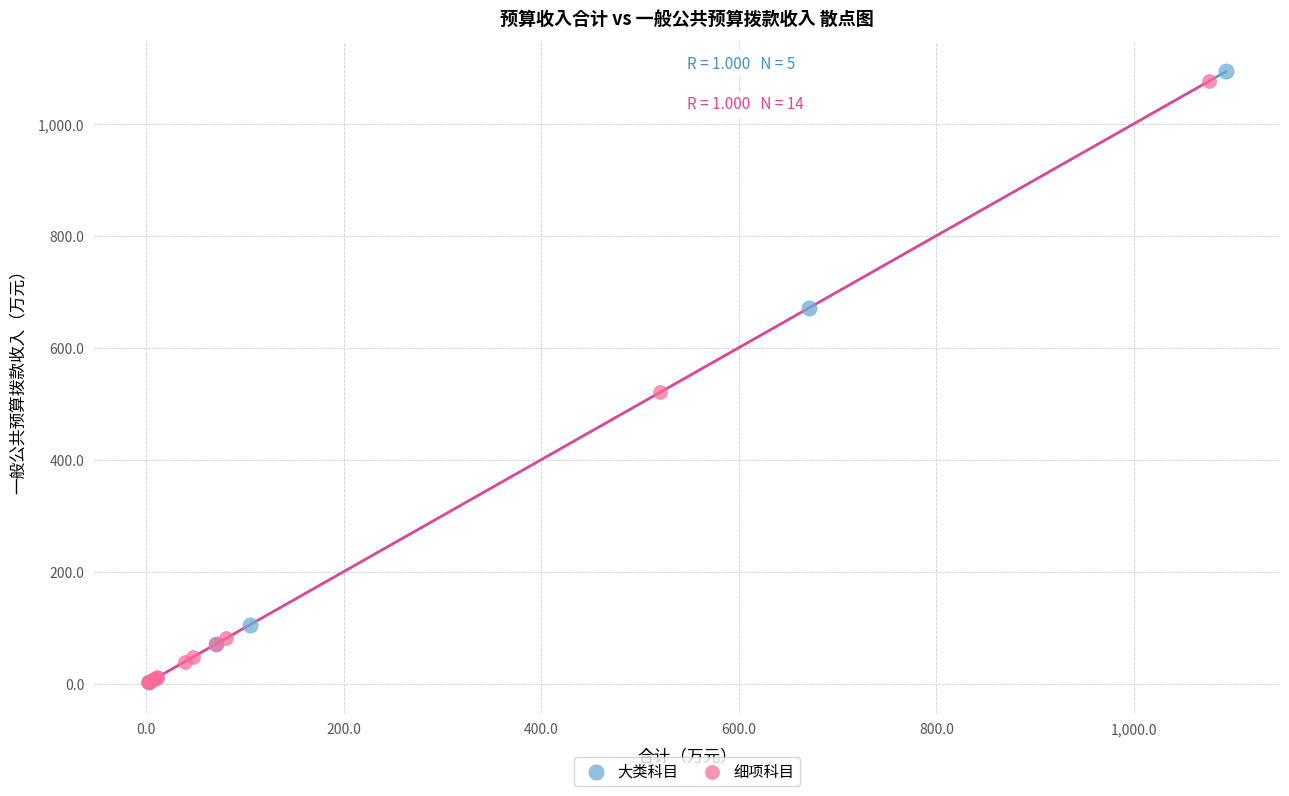

What are all the series names shown in the legend?

大类科目, 细项科目